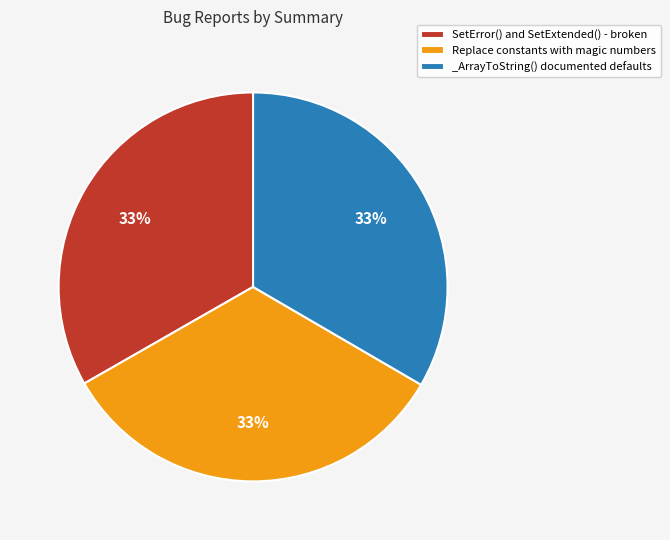

Do _ArrayToString() documented defaults and SetError() and SetExtended() - broken together represent more than half of the pie?

Yes